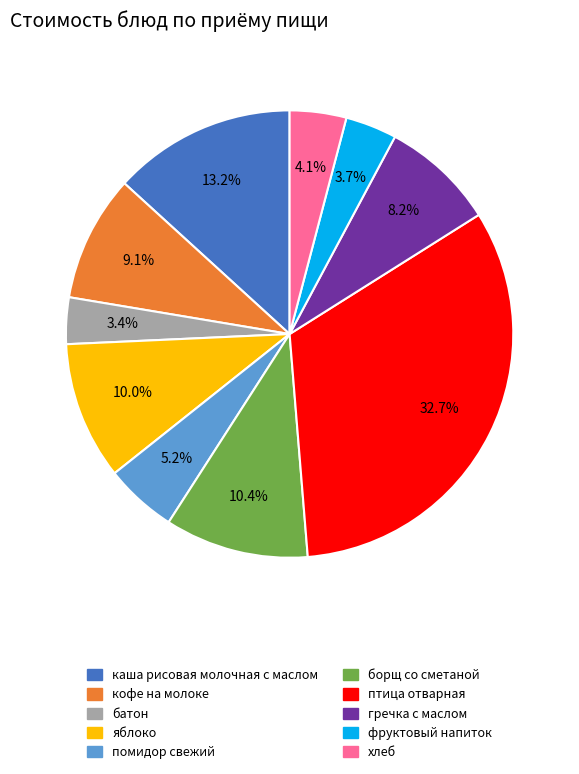

Is the sum of батон and гречка с маслом greater than half?

No